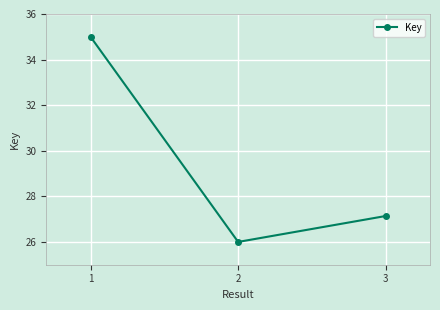

The value at 2 is 12.2. True or false?

False